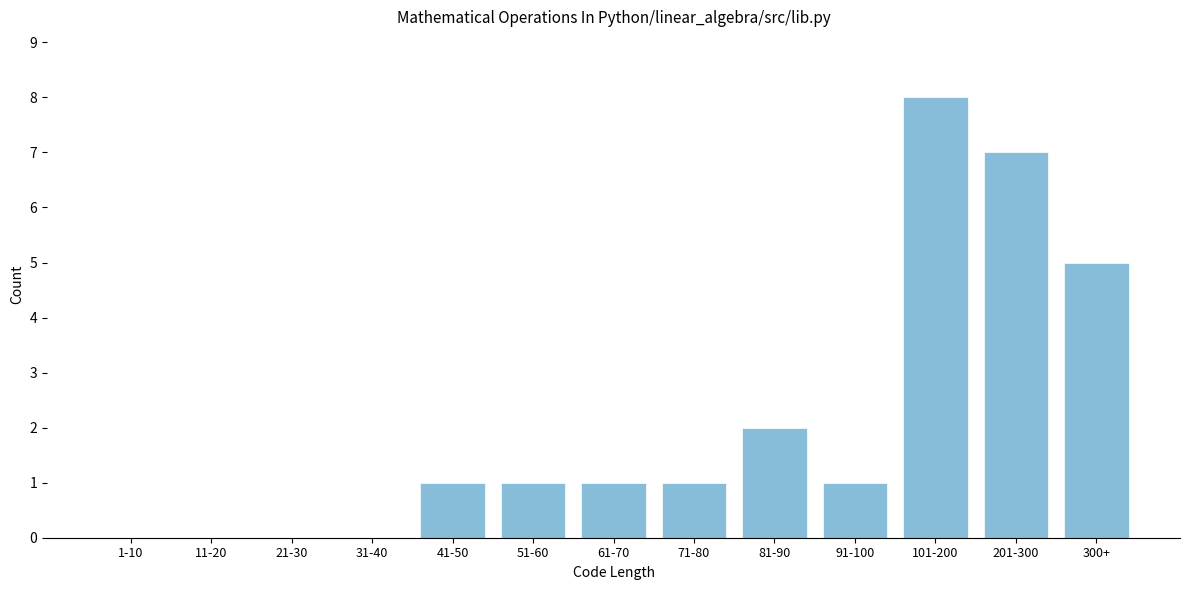

Reading right to left, transcribe all the data shown in this chart.

300+=5	201-300=7	101-200=8	91-100=1	81-90=2	71-80=1	61-70=1	51-60=1	41-50=1	31-40=0	21-30=0	11-20=0	1-10=0